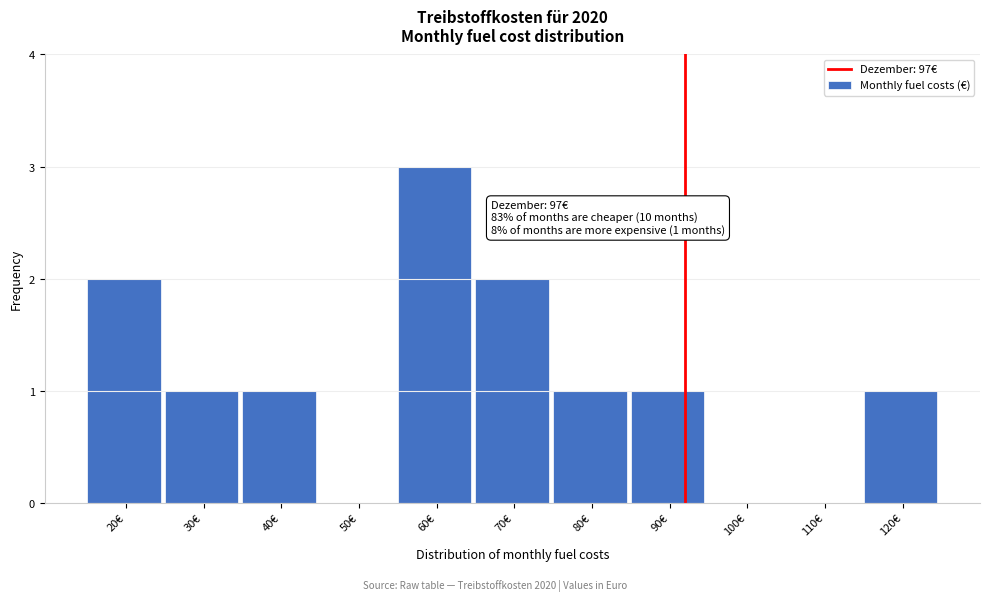

Reading left to right, what are all the values shown in this chart?

20€=2	30€=1	40€=1	50€=0	60€=3	70€=2	80€=1	90€=1	100€=0	110€=0	120€=1